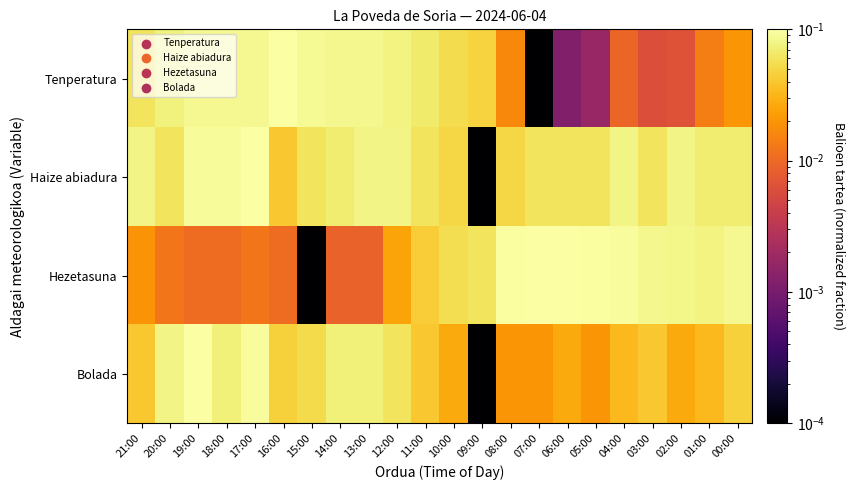

What is the total value across all series at 10:00?

0.2